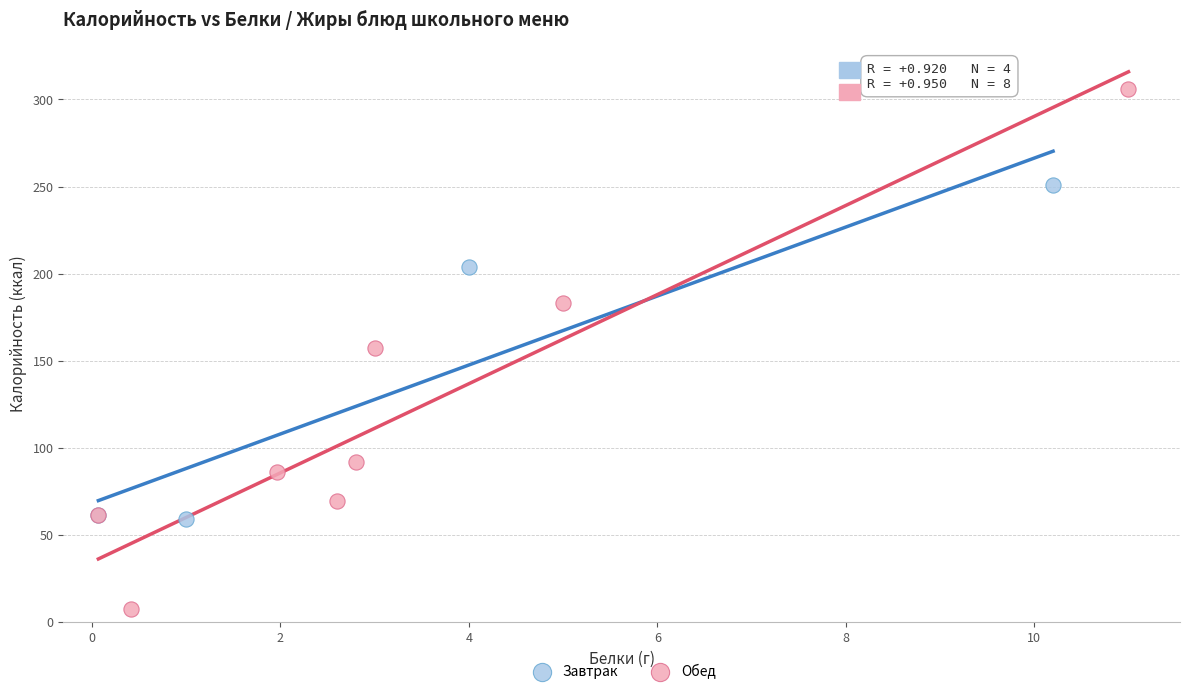

Which series has the largest Y range (max minus min)?

Обед